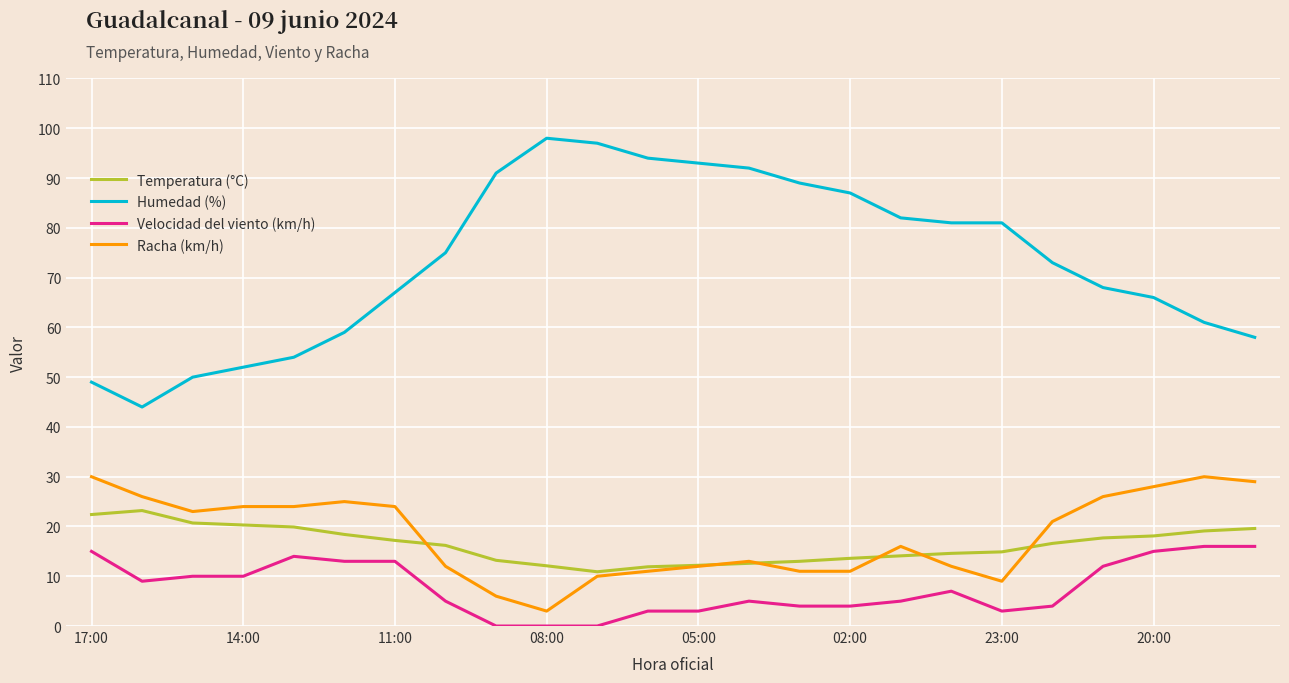

True or false: Humedad (%) and Racha (km/h) intersect in this chart.

False